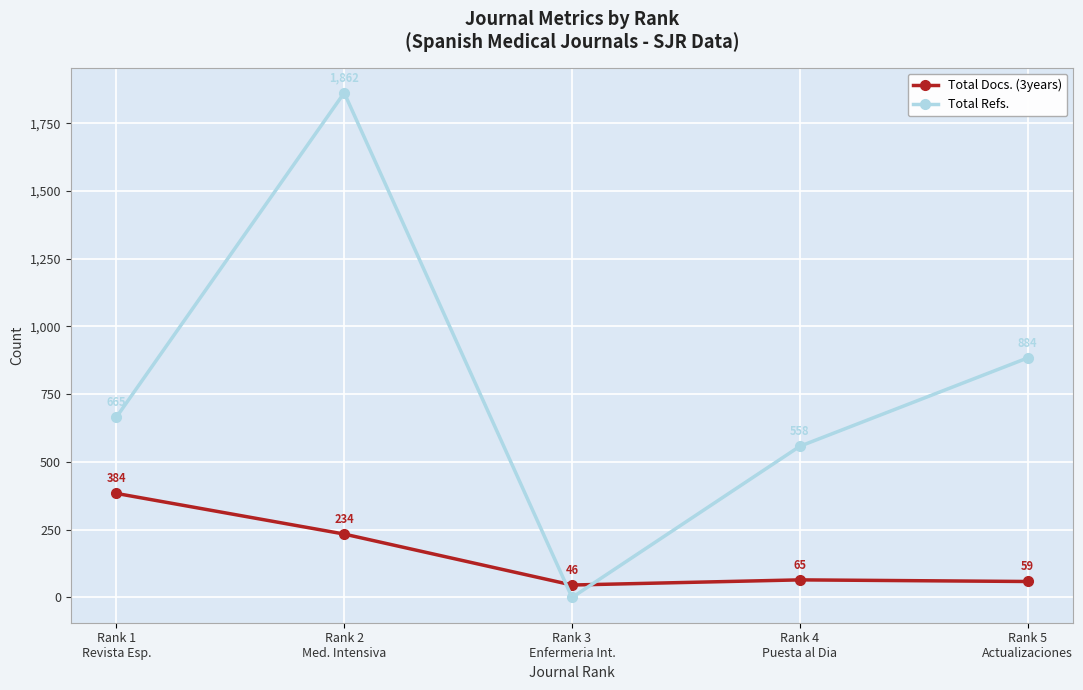

How many lines are shown in the chart?

2